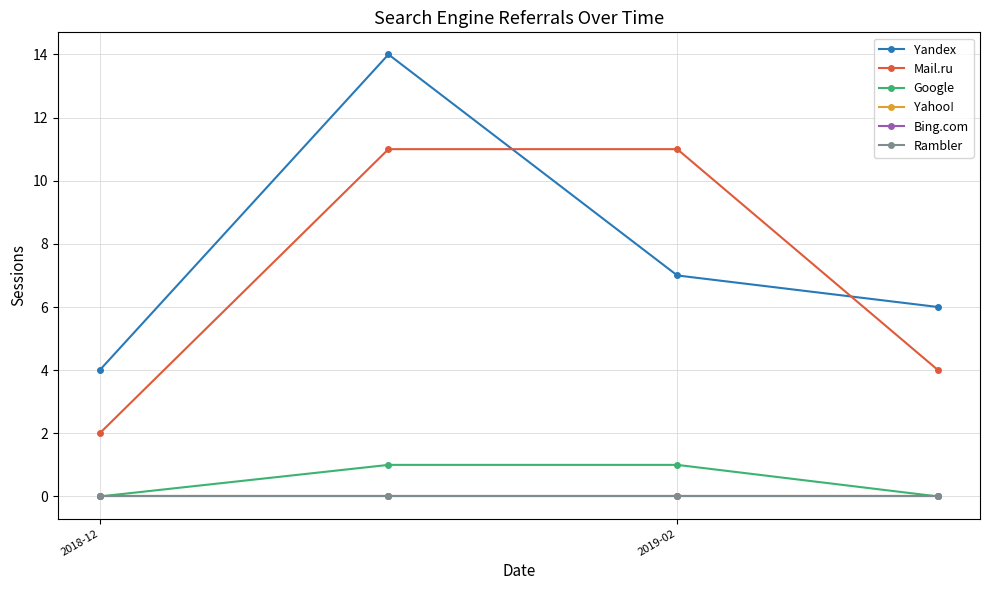

True or false: Google has more than 2 points higher than both neighbors.

False